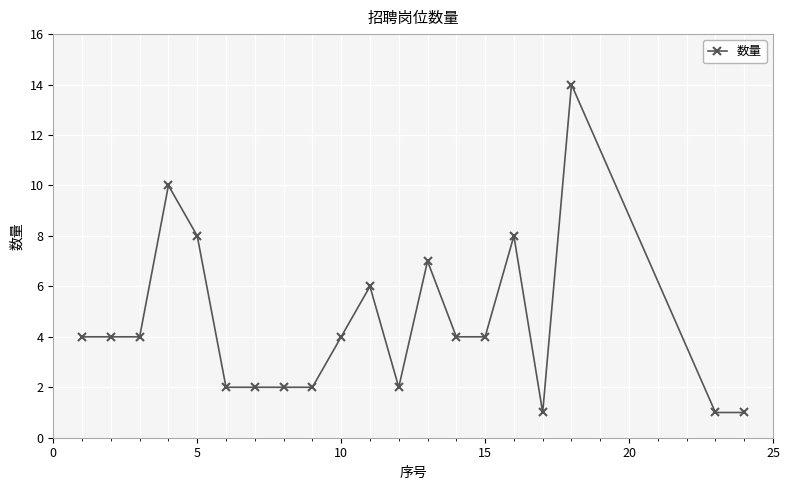

True or false: the data has more than 1 interior local peaks.

True